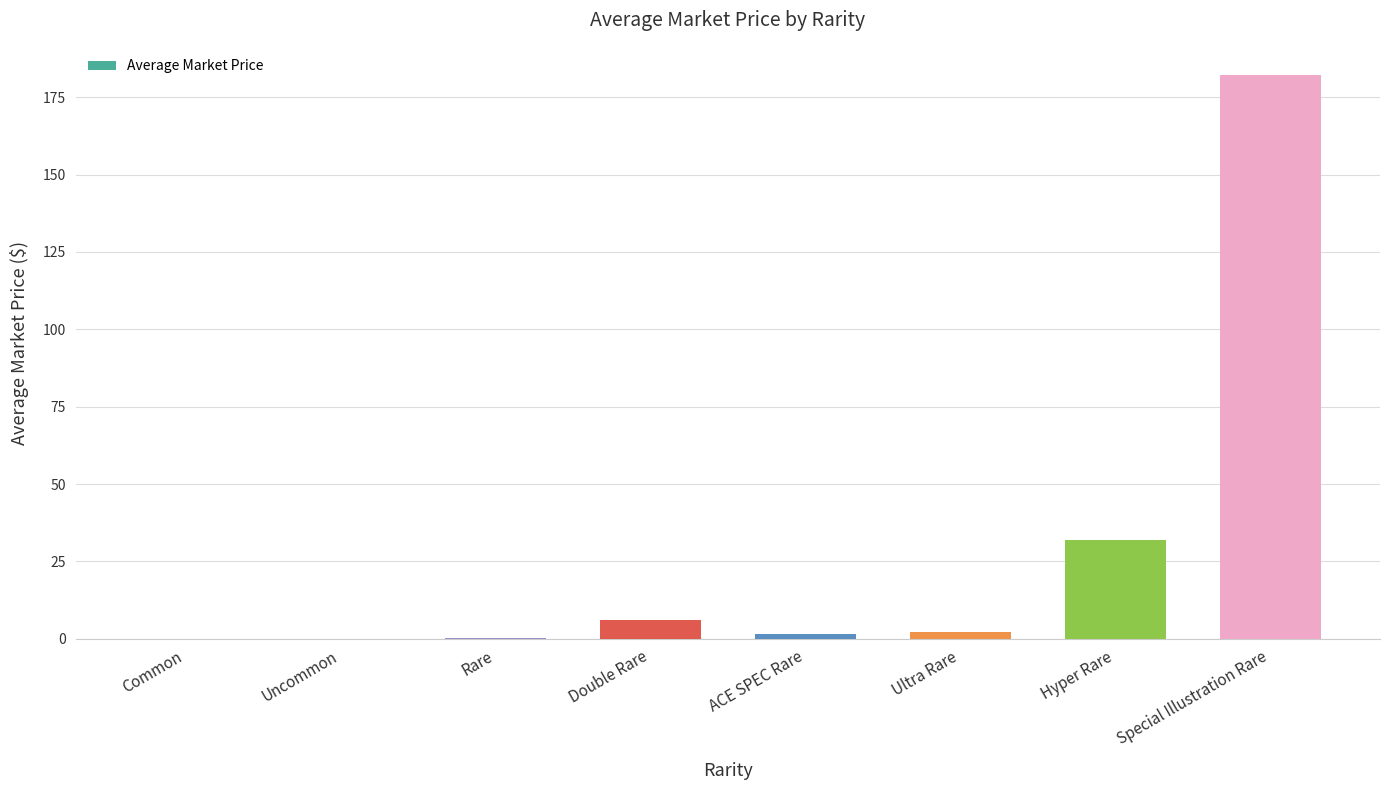

Is it true that the value at Special Illustration Rare is 274.3?

False